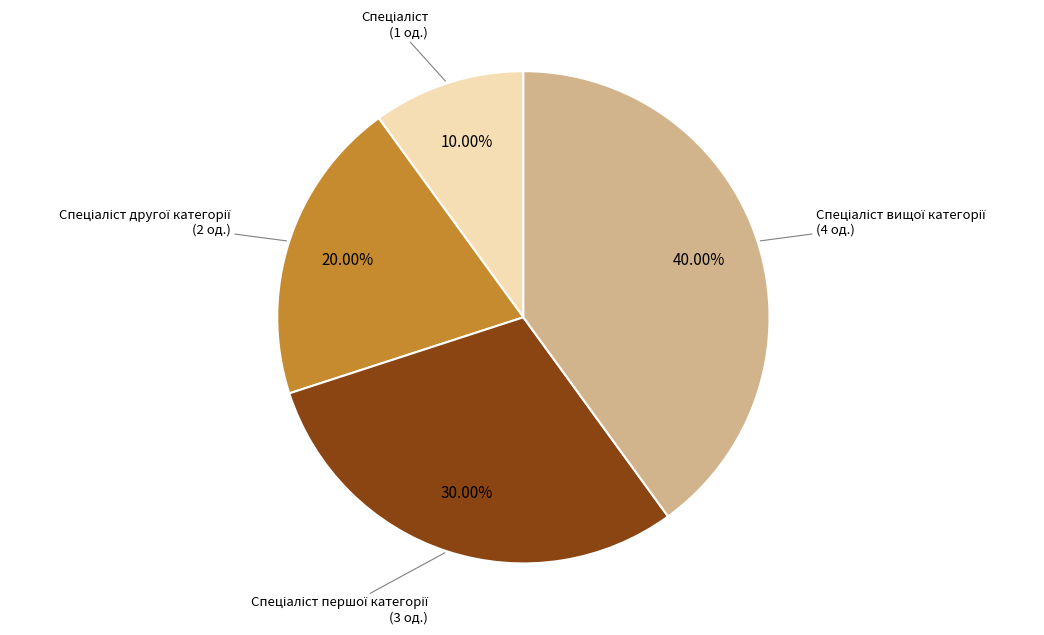

Does any single category account for the majority?

No